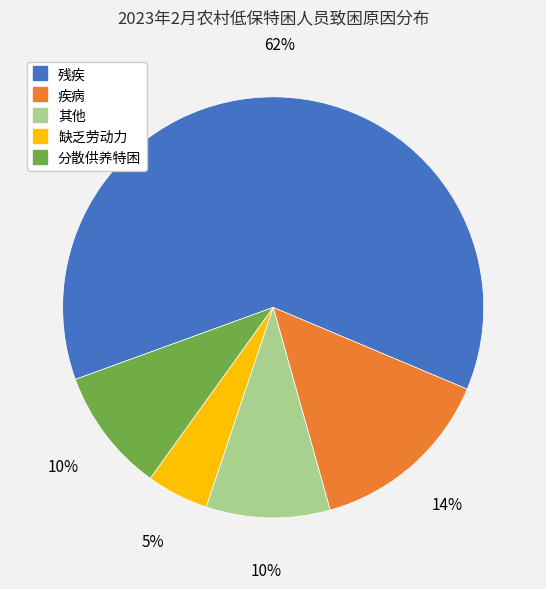

Between 残疾 and 其他, which is larger?

残疾